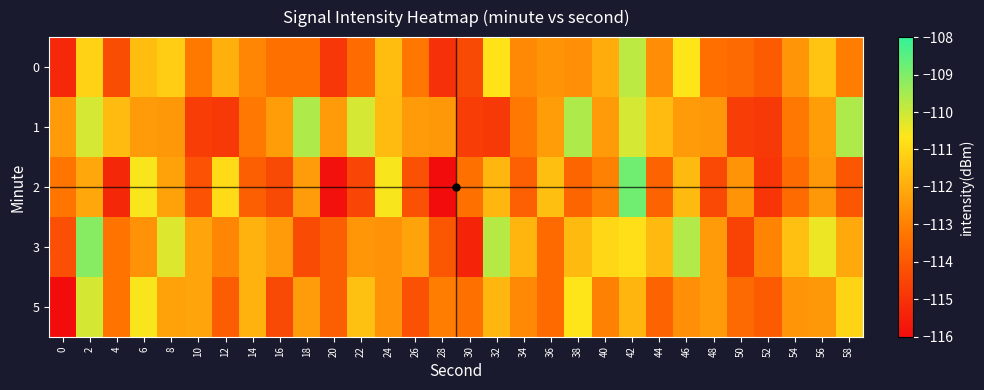

What is the maximum value shown in the chart?

-108.8